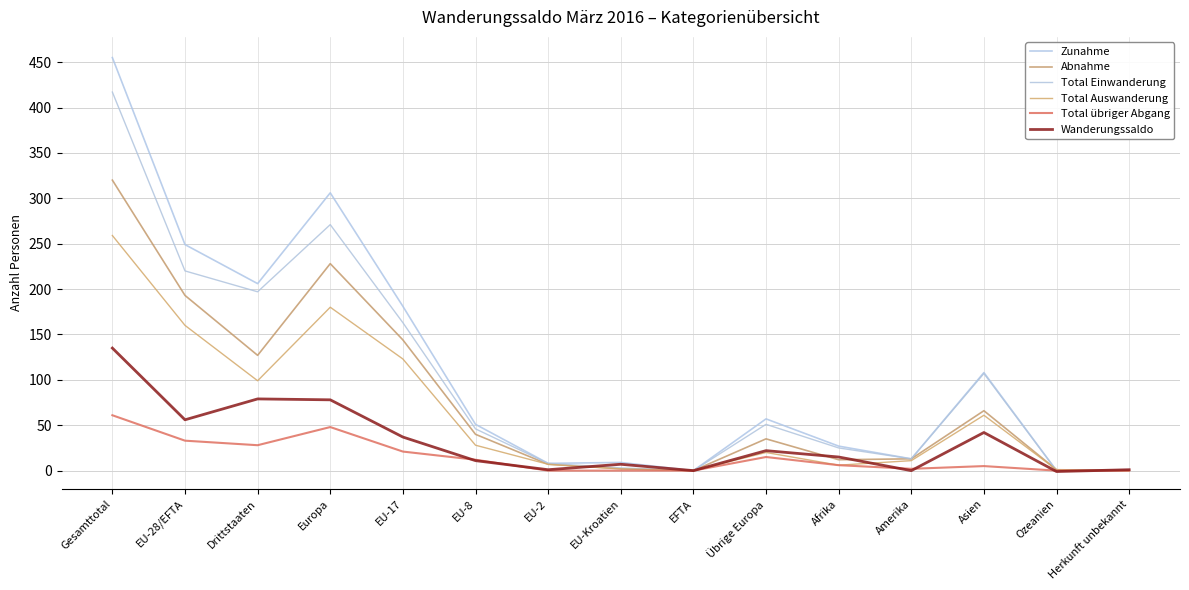

Rank the categories by Total Einwanderung value from highest to lowest.

Gesamttotal, Europa, EU-28/EFTA, Drittstaaten, EU-17, Asien, Übrige Europa, EU-8, Afrika, Amerika, EU-2, EU-Kroatien, Herkunft unbekannt, EFTA, Ozeanien